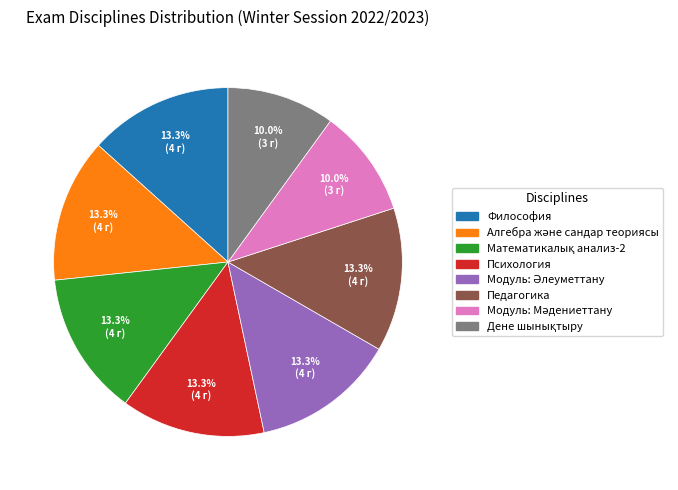

How much of the chart is everything except Педагогика?

86.7%